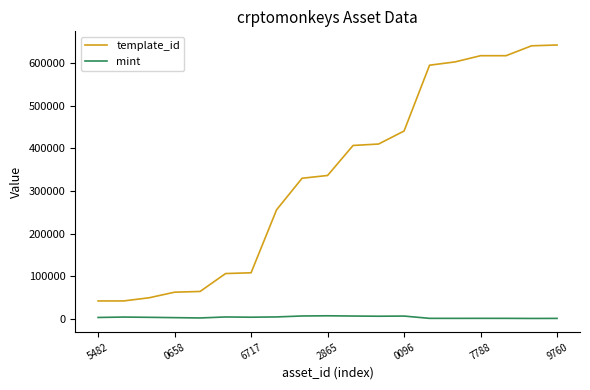

Rank the series by their maximum value, from lowest to highest.

mint, template_id